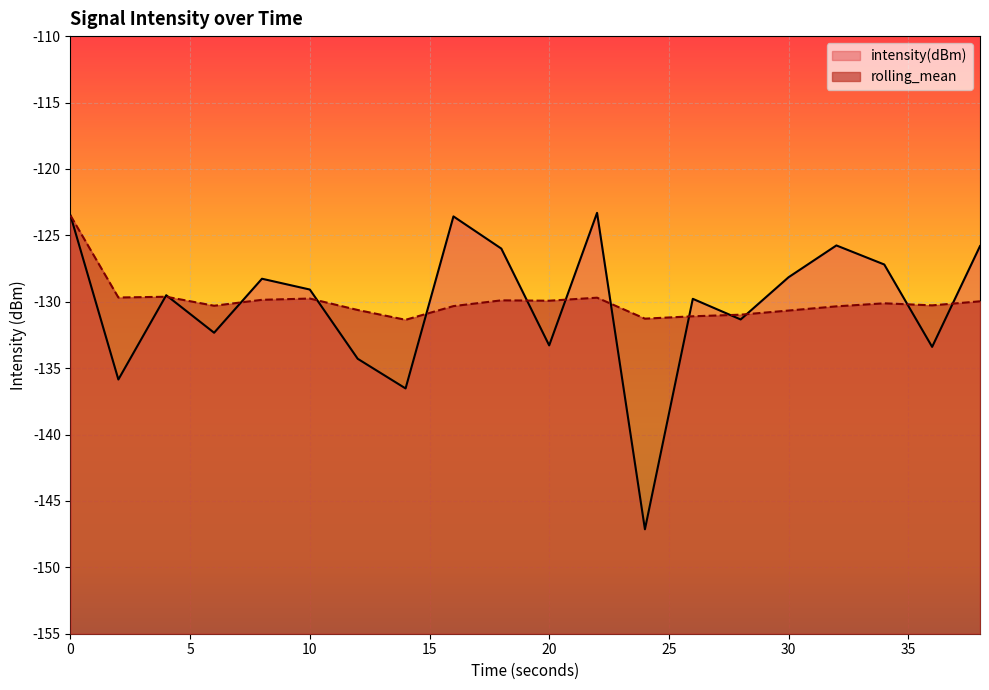

True or false: intensity(dBm) and rolling_mean cross at least once.

True